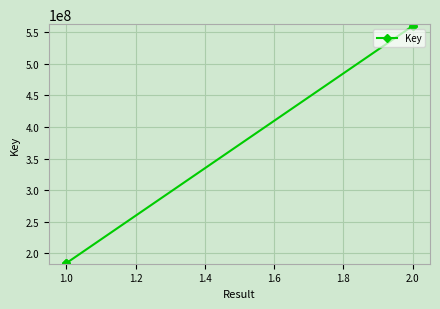

True or false: there are more than 2 points higher than both neighbors.

False